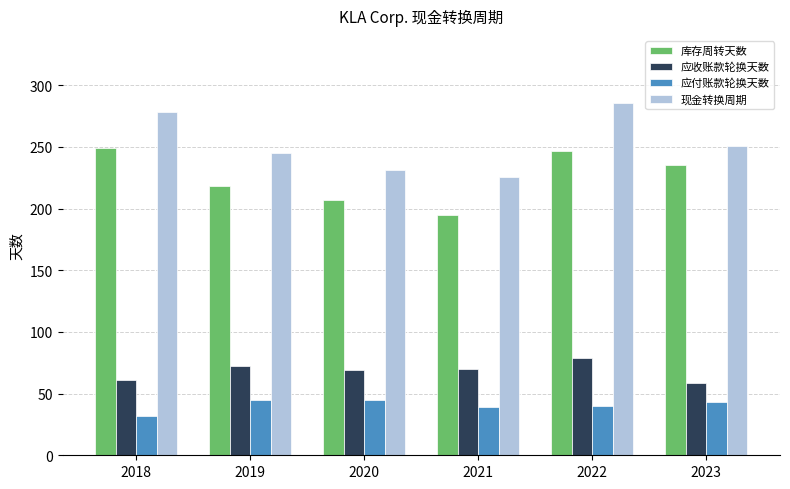

What is the difference between the maximum and minimum values in the 现金转换周期 series?

60